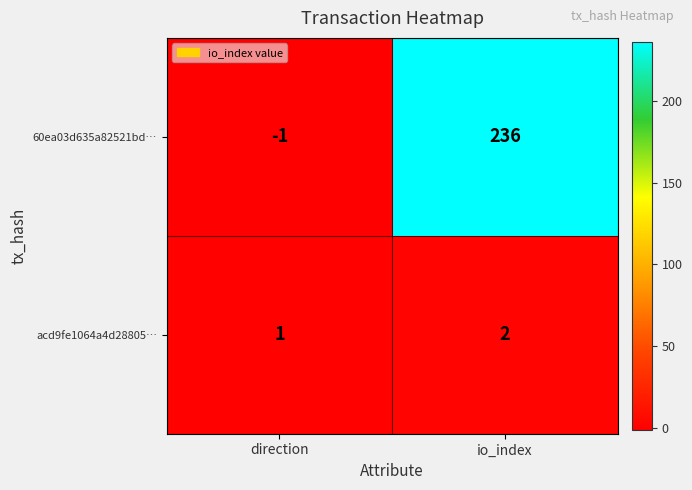

True or false: acd9fe1064a4d28805… has a value of 1 at io_index.

False